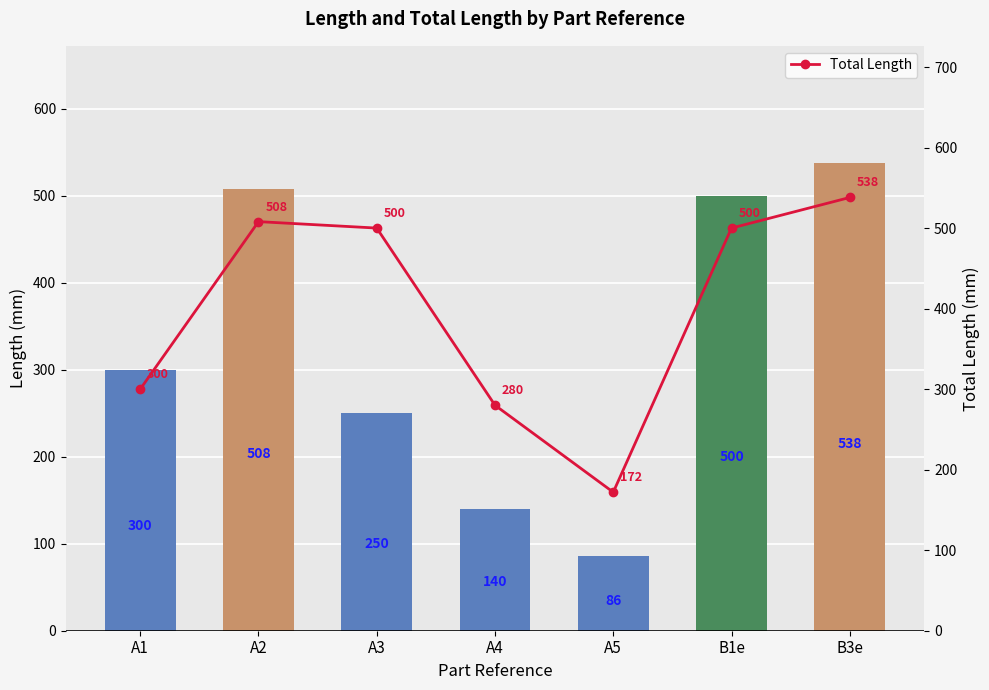

How many groups of bars are there?

7